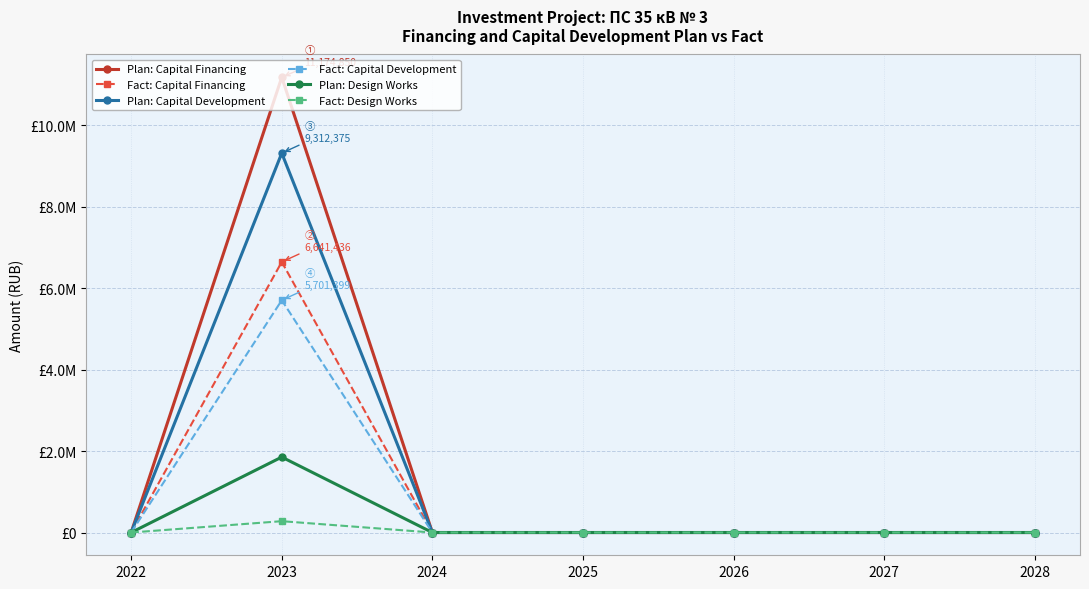

What are all the series names shown in the legend?

Plan: Capital Financing, Fact: Capital Financing, Plan: Capital Development, Fact: Capital Development, Plan: Design Works, Fact: Design Works